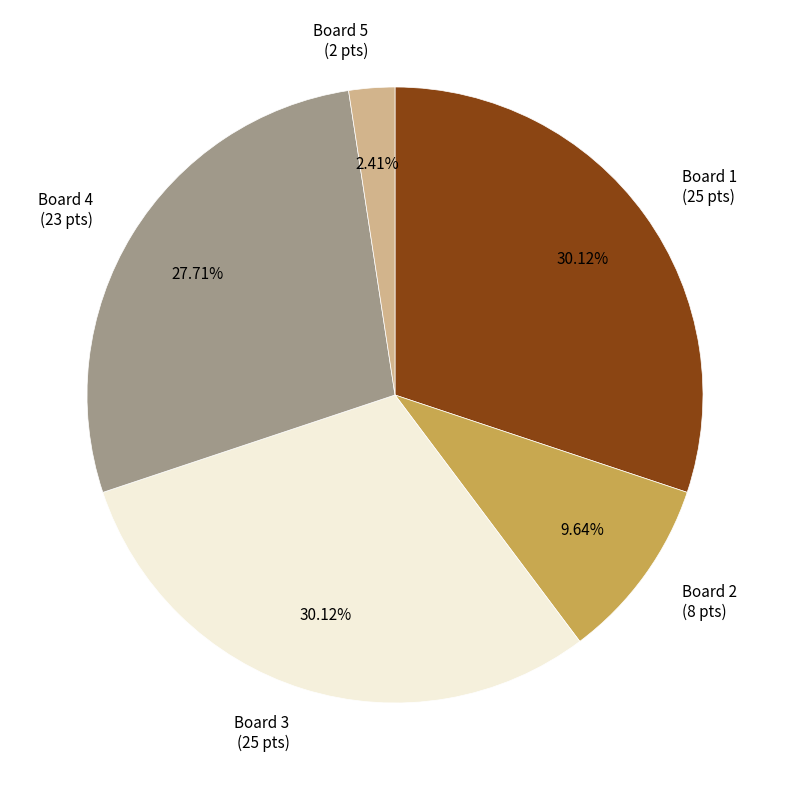

To the nearest percent, what is the average slice percentage?

20%